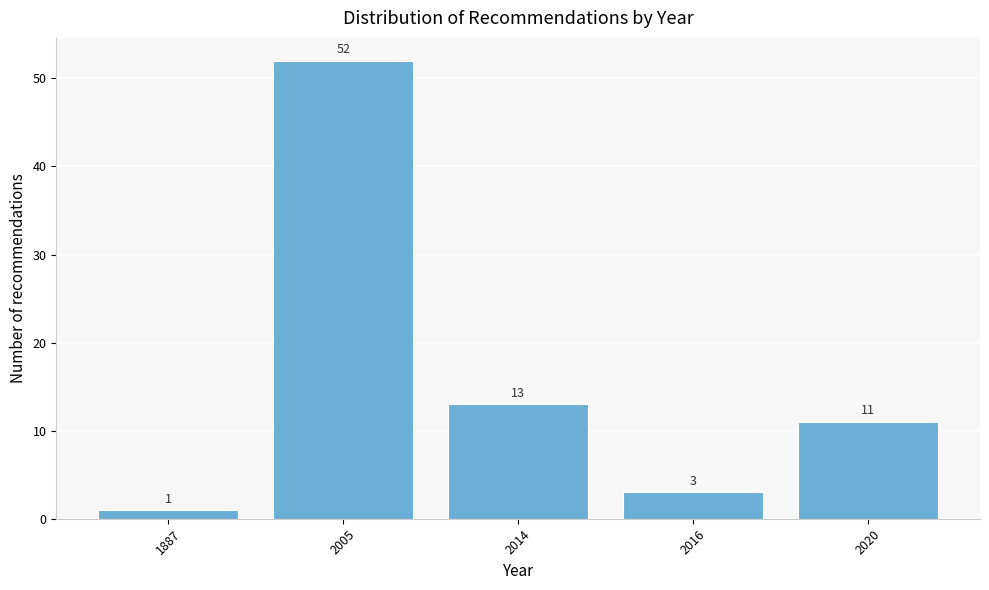

Reading right to left, transcribe all the data shown in this chart.

11	3	13	52	1